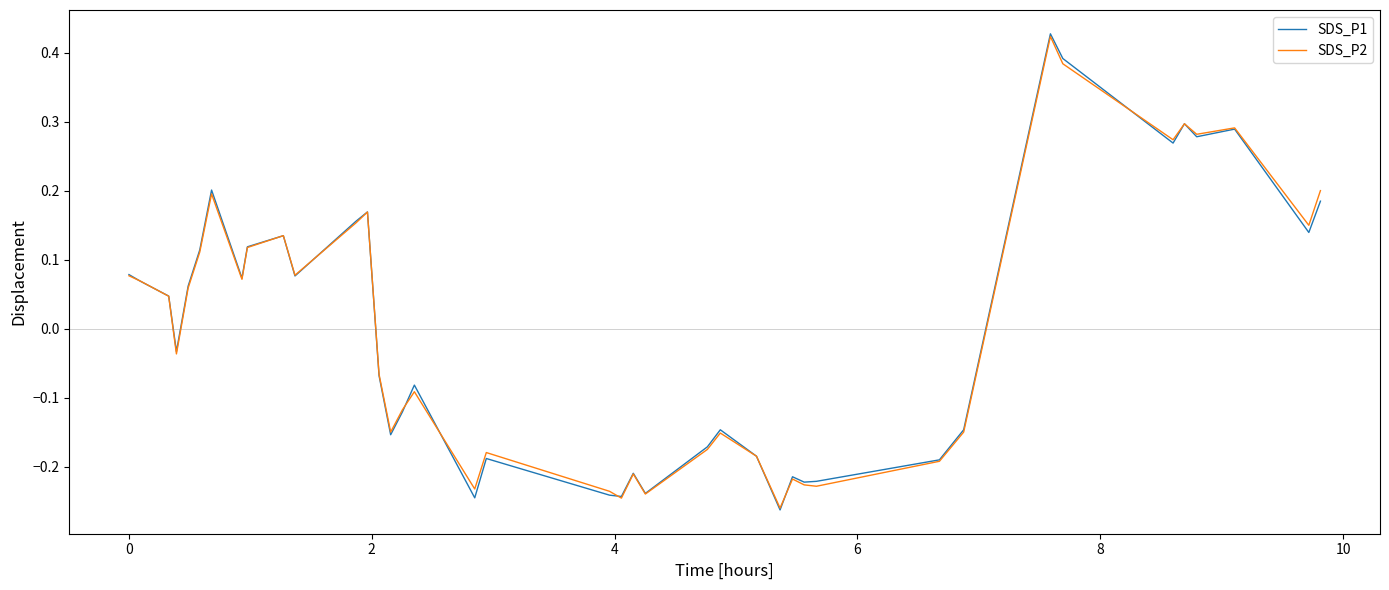

Which series has the widest spread of values?

SDS_P1